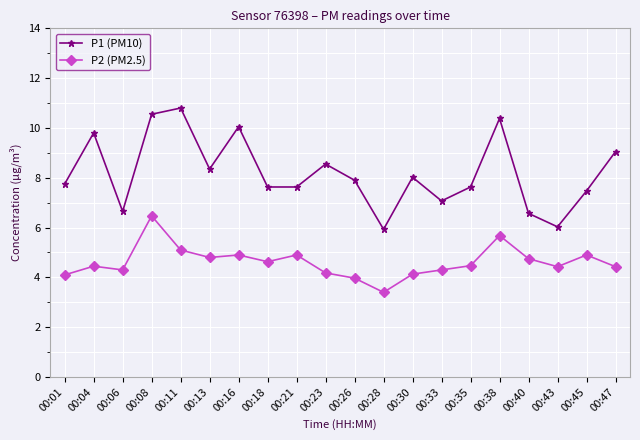

Rank the series at 00:30 from lowest to highest value.

P2 (PM2.5), P1 (PM10)